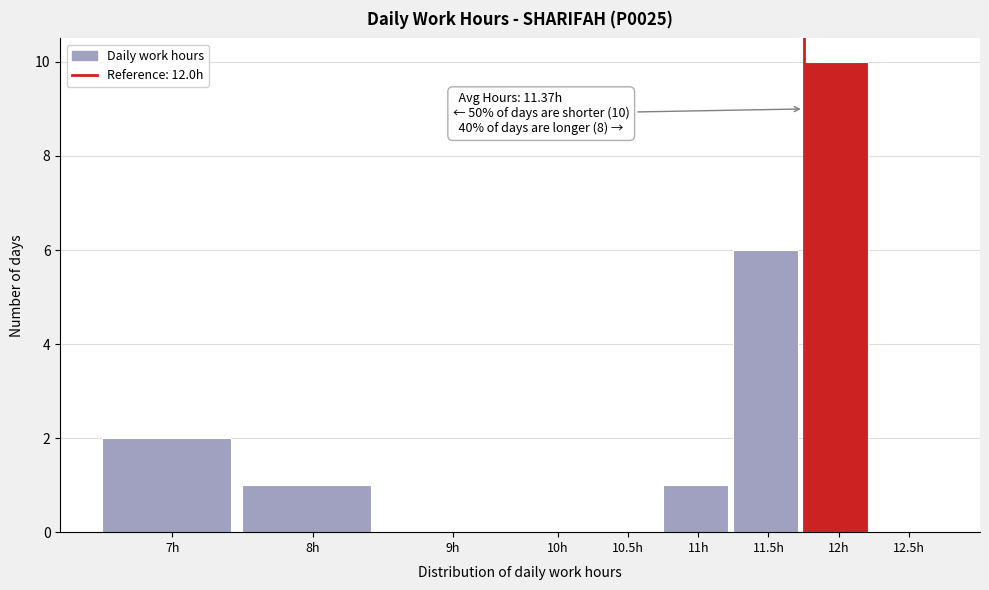

Reading left to right, list all the values displayed in this chart.

7h=2	8h=1	9h=0	10h=0	10.5h=0	11h=1	11.5h=6	12h=10	12.5h=0